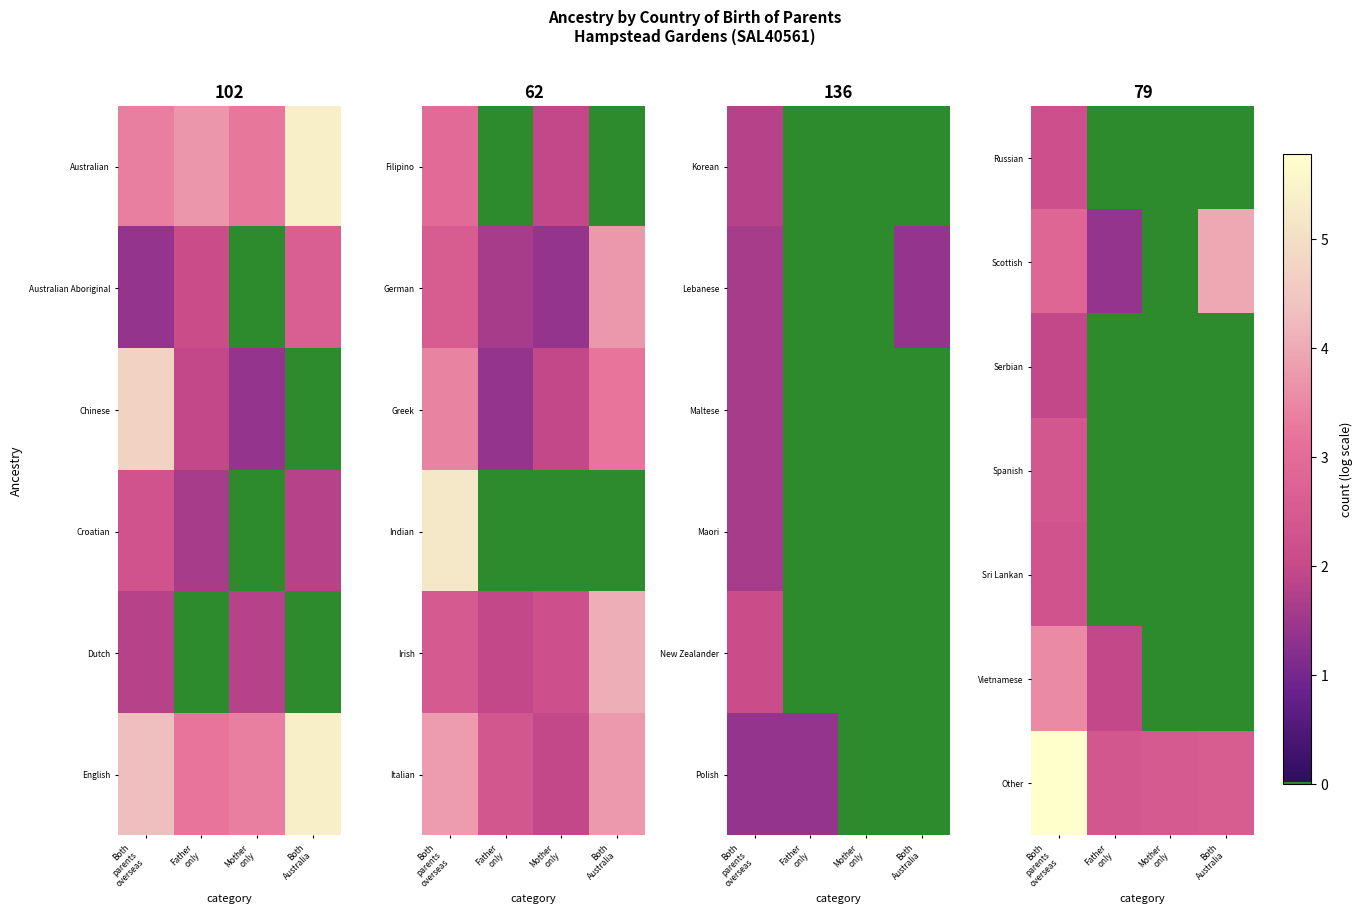

Which category has the lowest value across all series?

Father
only